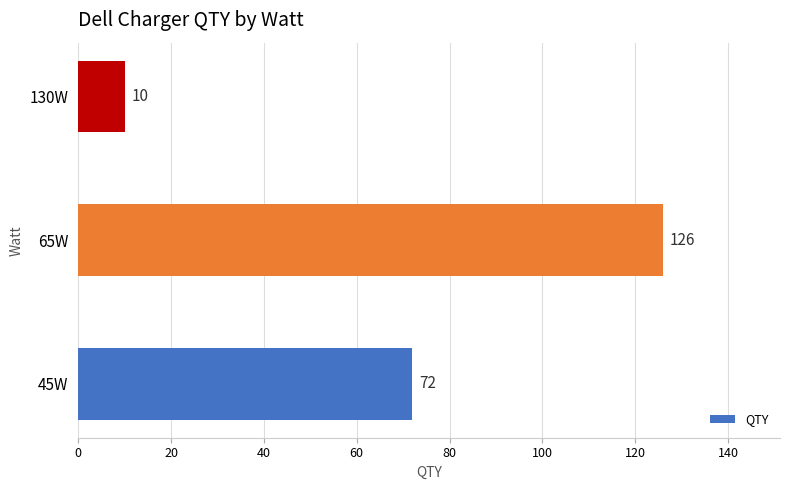

How many categories are shown in the chart?

3